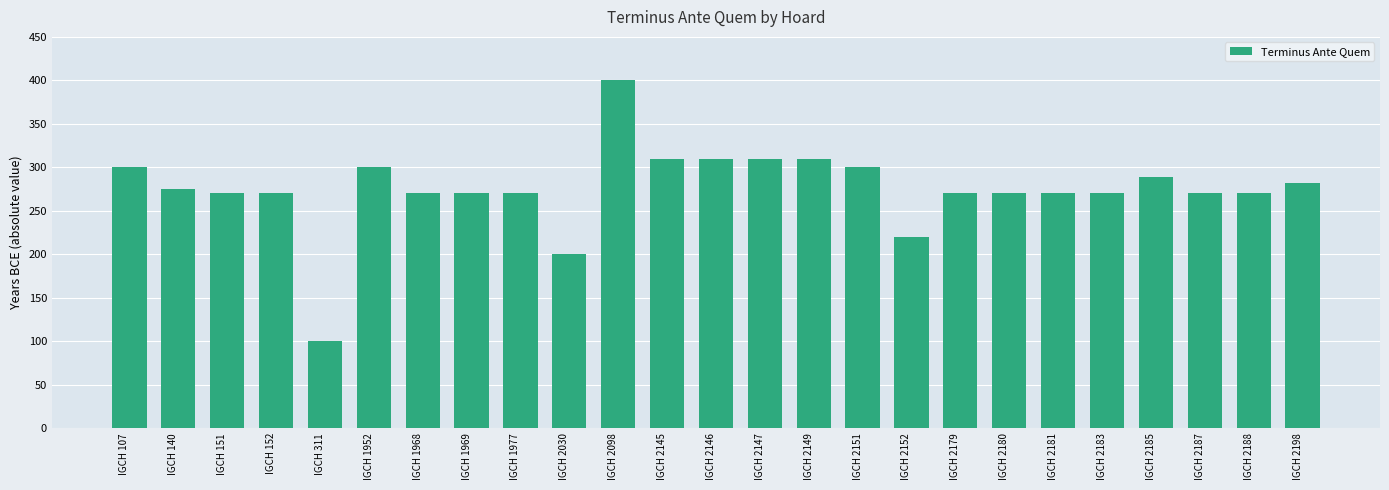

How many bars are there in total?

25